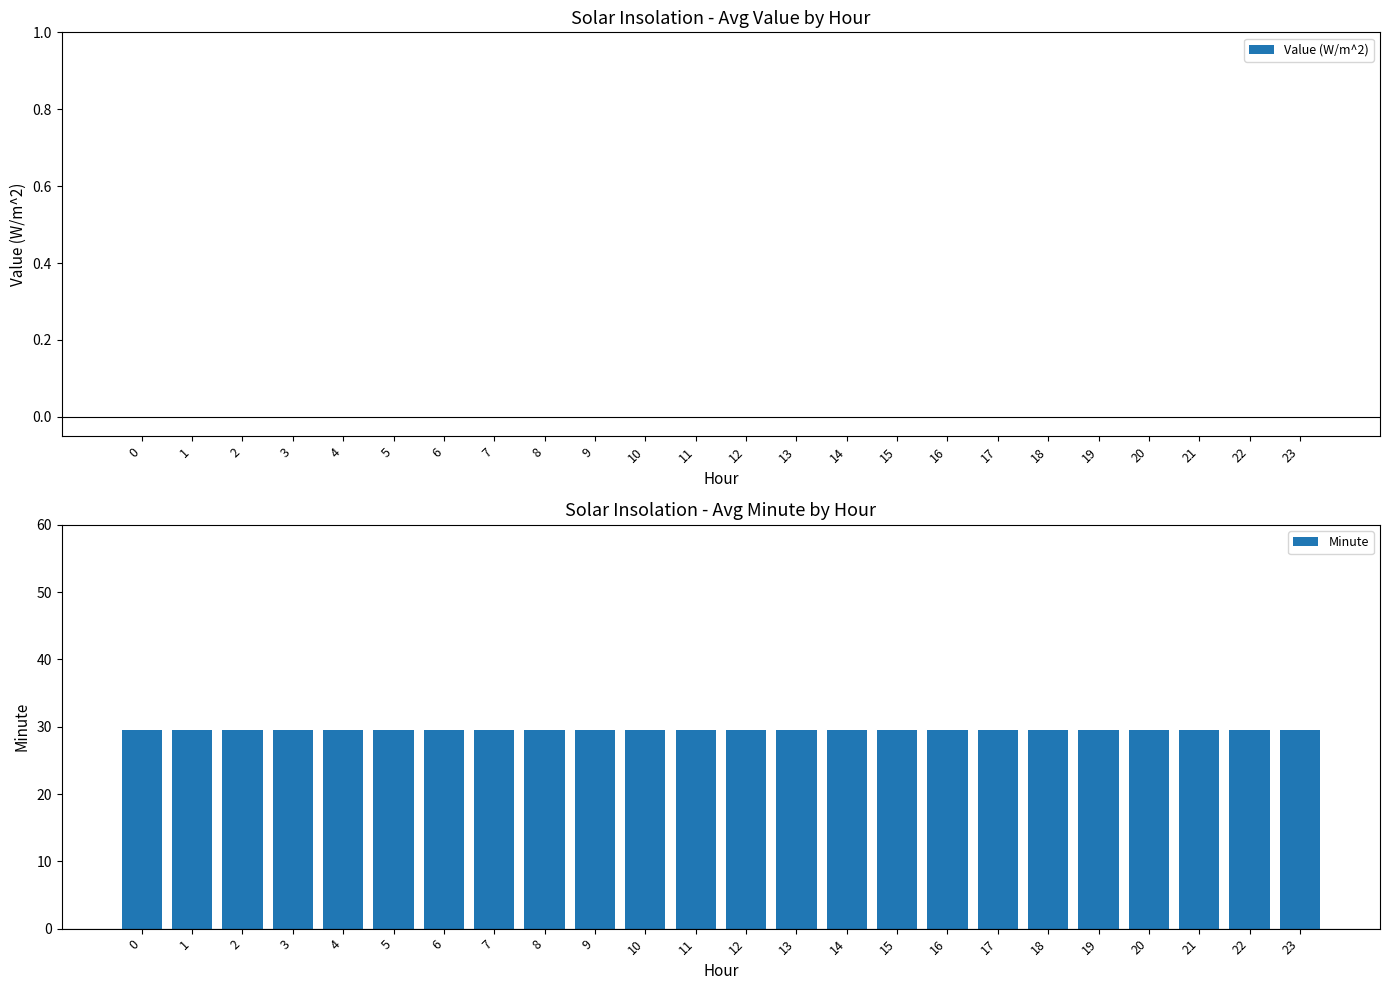

What are all the series names shown in the legend?

Value (W/m^2), Minute